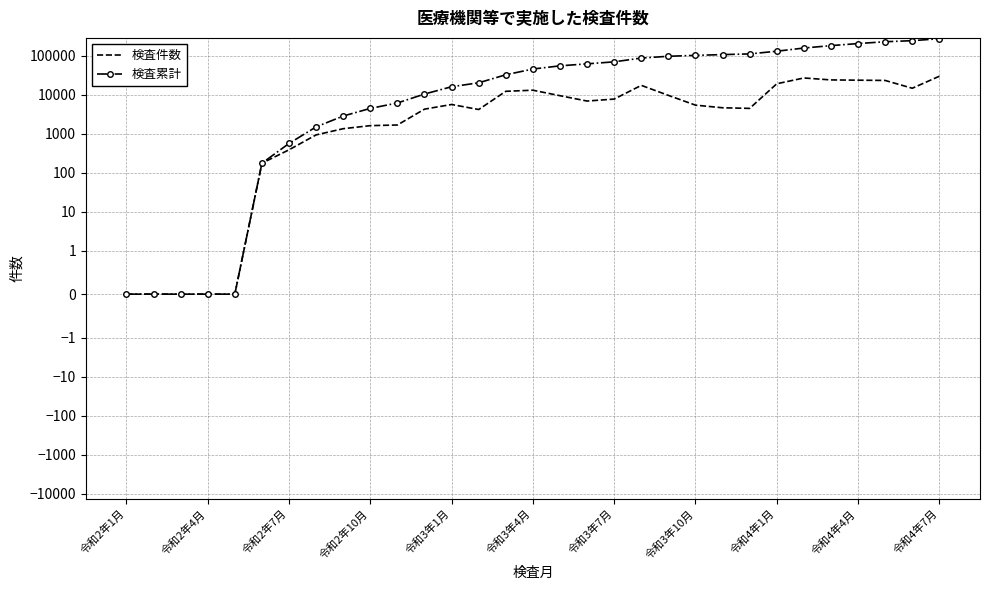

How many interior local valleys does the 検査件数 series have?

4